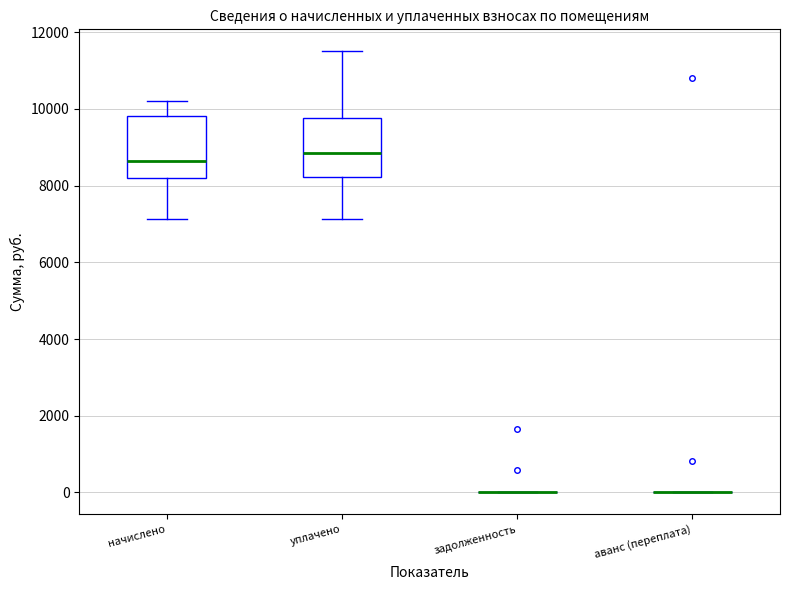

Reading left to right, read every box against the y-axis: the position of its median line, the range the box covers, and the ends of its whiskers. The values are not printed on the chart, so give them approximately, as read against the axis.

начислено: median 8600, box 8200 to 9800, whiskers 7200 to 10200
уплачено: median 8800, box 8200 to 9800, whiskers 7200 to 11600
задолженность: box collapsed to a line at 0, whiskers 0 to 0
аванс (переплата): box collapsed to a line at 0, whiskers 0 to 0